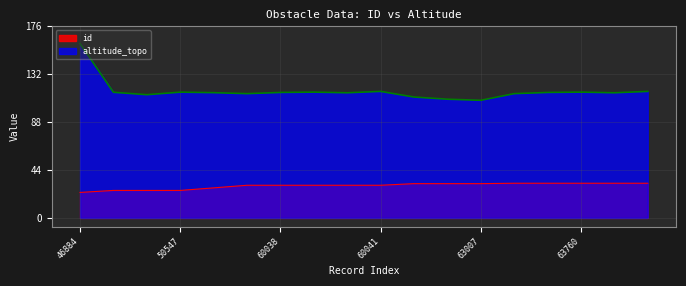

Read the altitude_topo value at 50546.

113.1